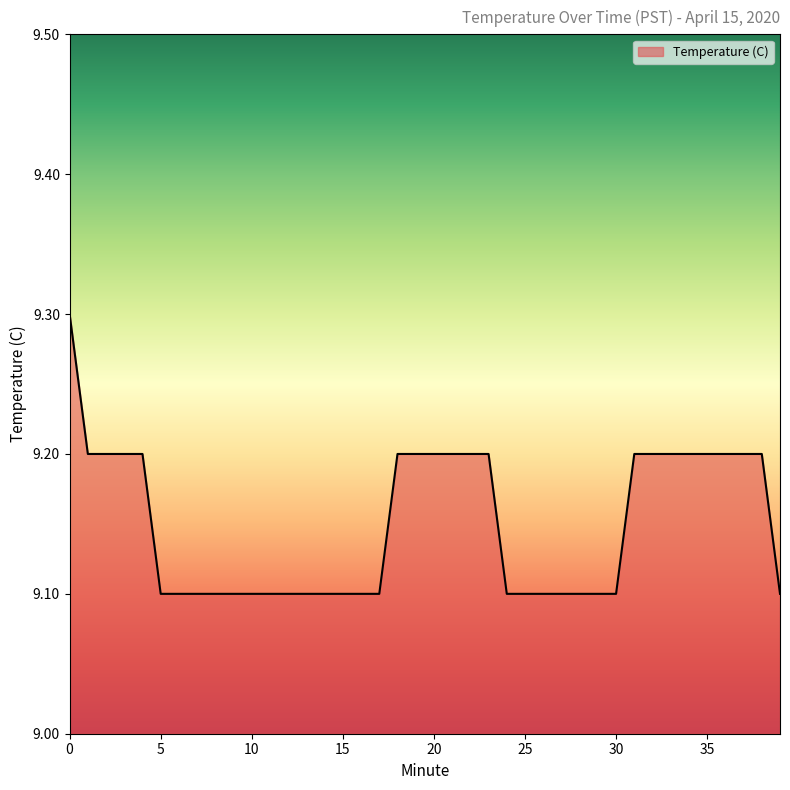

What is the greatest value displayed?

9.3